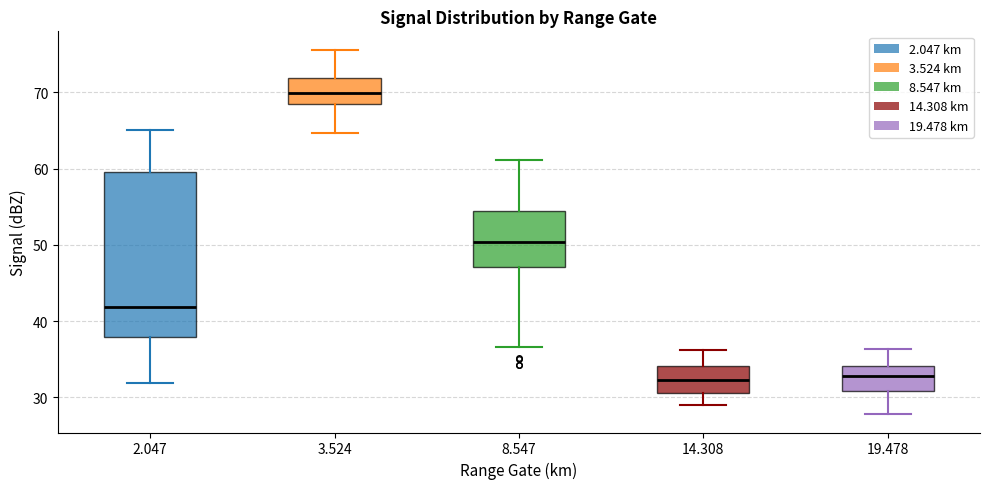

Which box has the highest median line?

3.524